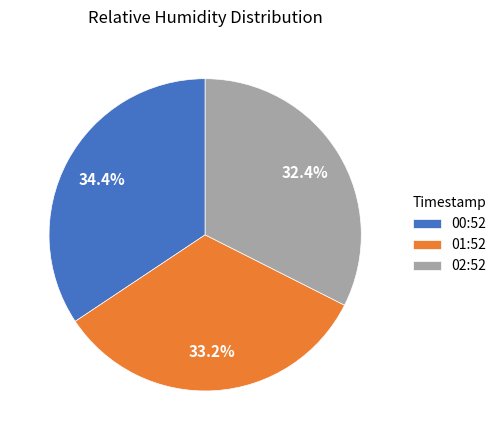

To the nearest percent, what is the average slice percentage?

33%